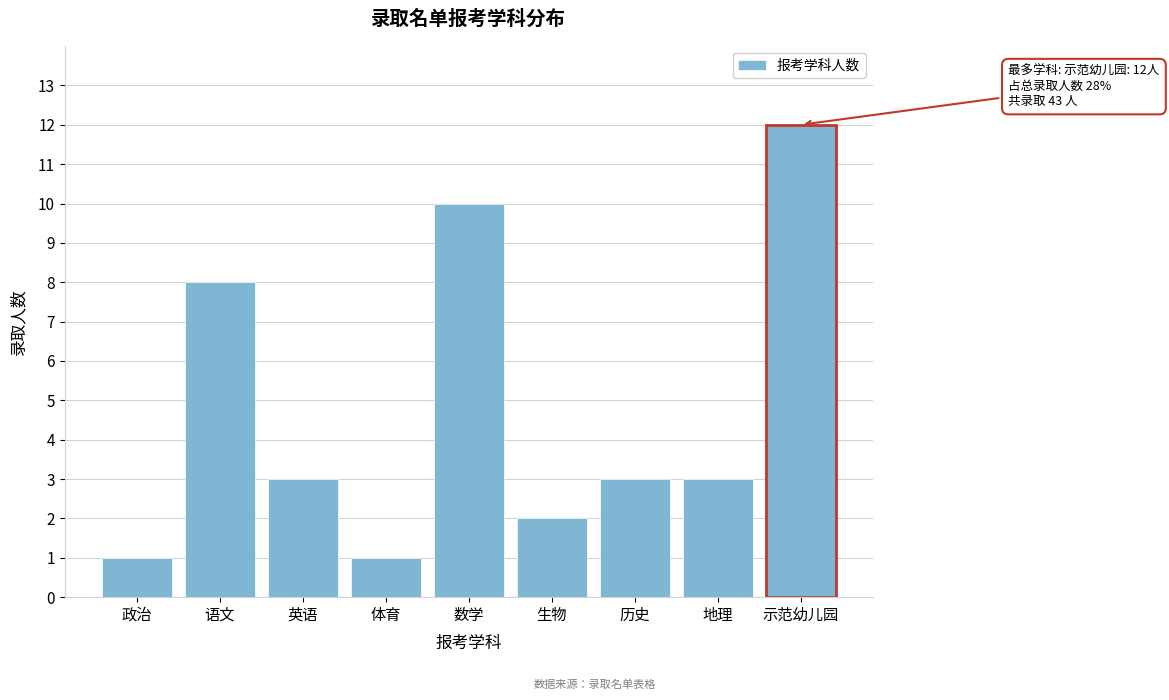

Reading left to right, what are all the values shown in this chart?

政治=1	语文=8	英语=3	体育=1	数学=10	生物=2	历史=3	地理=3	示范幼儿园=12